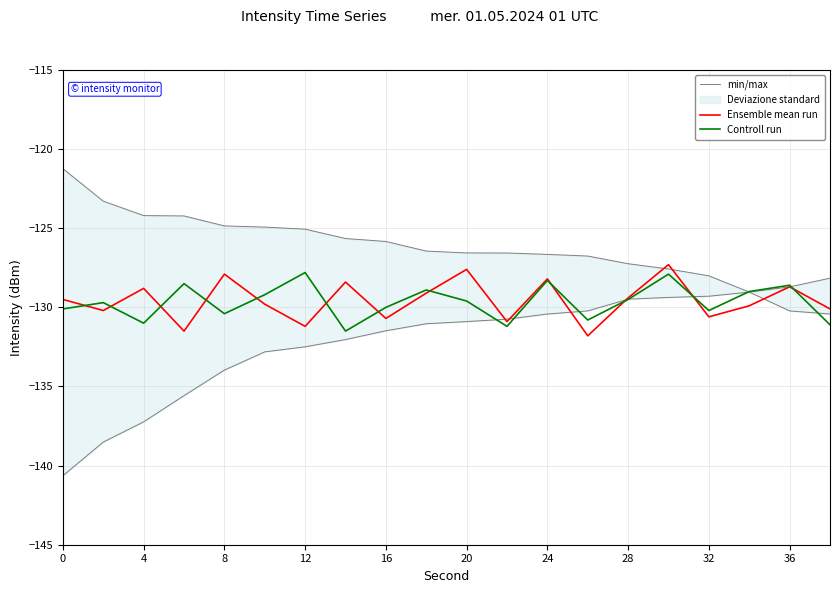

Is it true that Controll run equals -128.6 at 36?

True